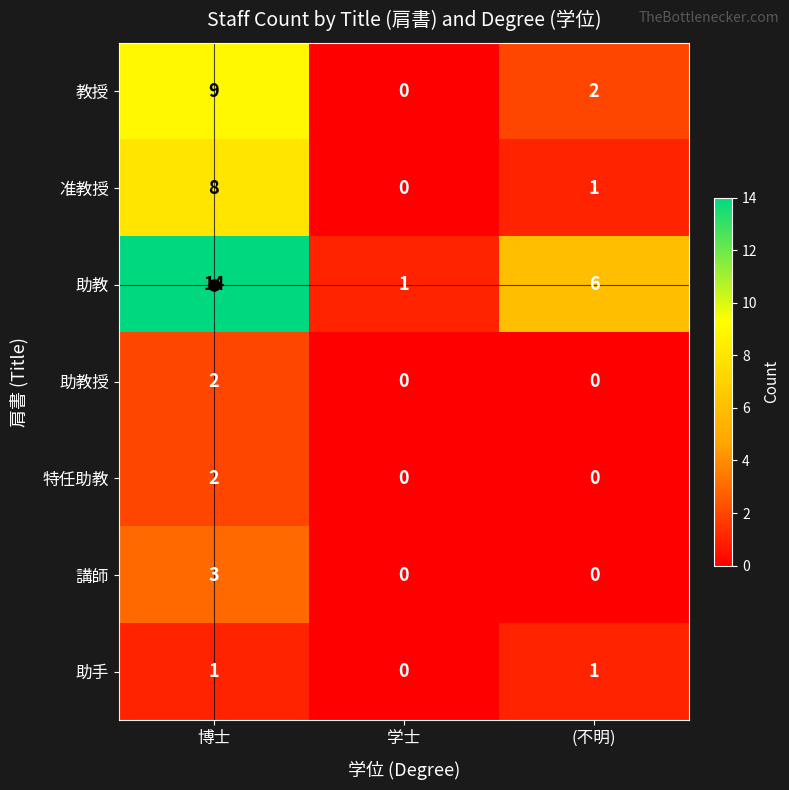

How many values in 特任助教 are above zero?

1